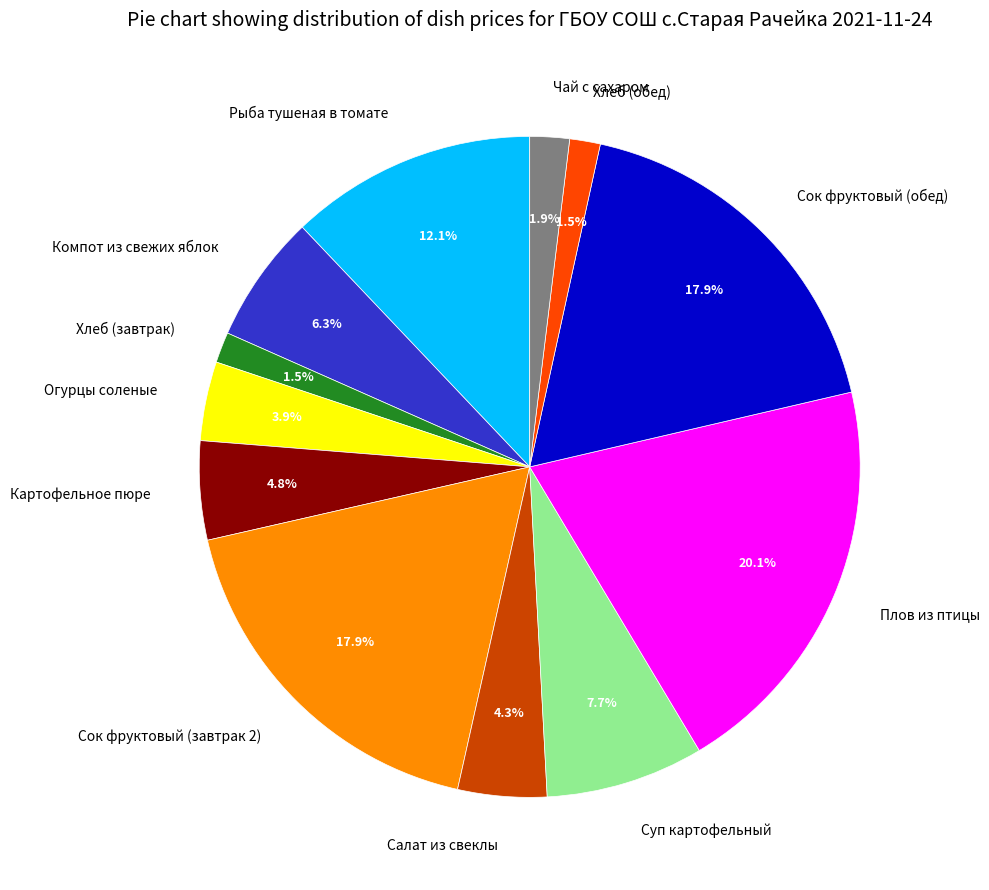

To the nearest percent, what percentage of the pie is Огурцы соленые?

4%